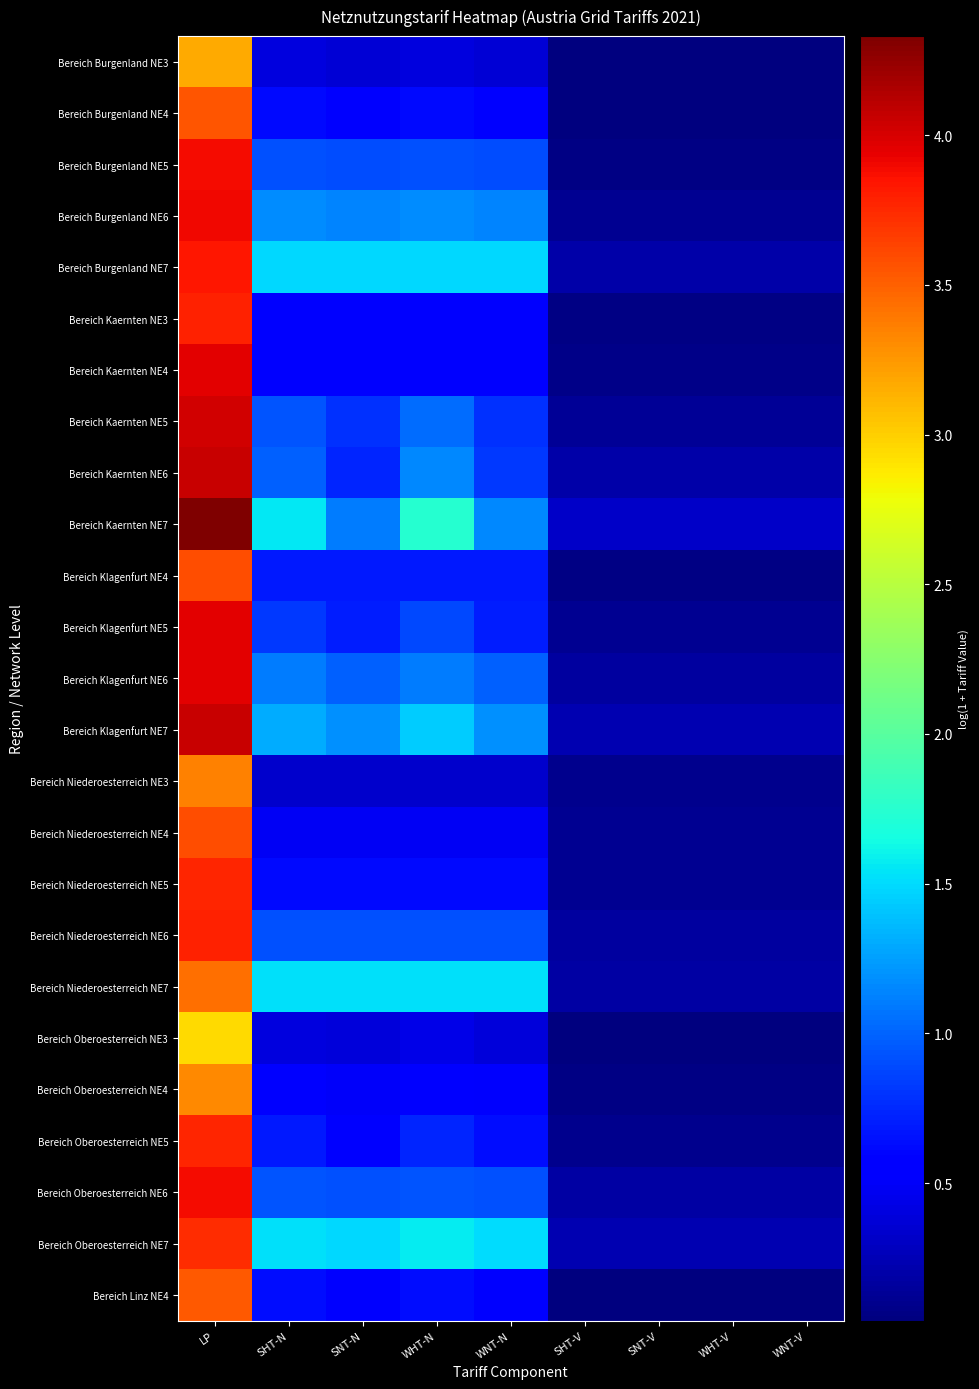

At SNT-N, list the series in order from smallest to largest.

Bereich Niederoesterreich NE3, Bereich Burgenland NE3, Bereich Oberoesterreich NE3, Bereich Niederoesterreich NE4, Bereich Oberoesterreich NE4, Bereich Kaernten NE3, Bereich Linz NE4, Bereich Kaernten NE4, Bereich Burgenland NE4, Bereich Oberoesterreich NE5, Bereich Niederoesterreich NE5, Bereich Klagenfurt NE4, Bereich Klagenfurt NE5, Bereich Kaernten NE6, Bereich Kaernten NE5, Bereich Burgenland NE5, Bereich Niederoesterreich NE6, Bereich Oberoesterreich NE6, Bereich Klagenfurt NE6, Bereich Kaernten NE7, Bereich Burgenland NE6, Bereich Klagenfurt NE7, Bereich Oberoesterreich NE7, Bereich Burgenland NE7, Bereich Niederoesterreich NE7